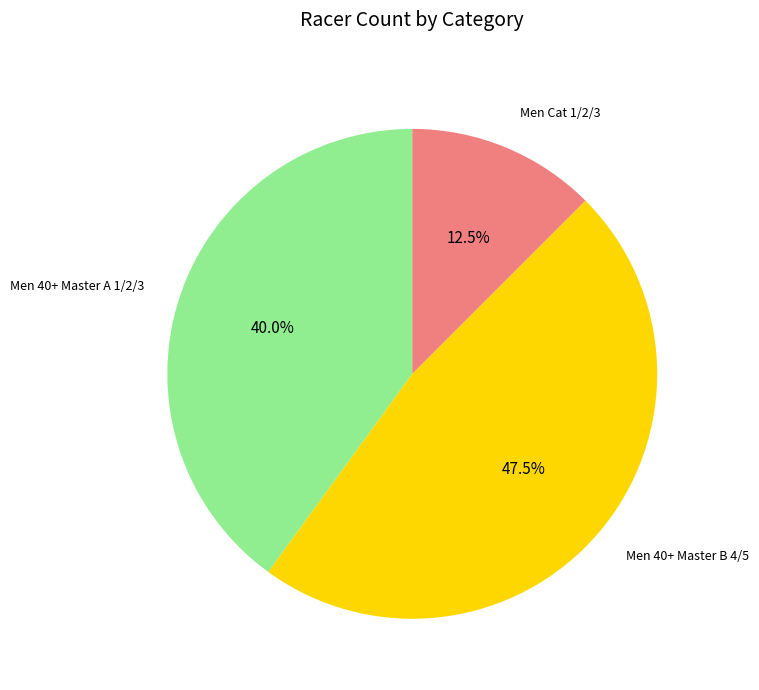

Is there a majority slice in this chart?

No